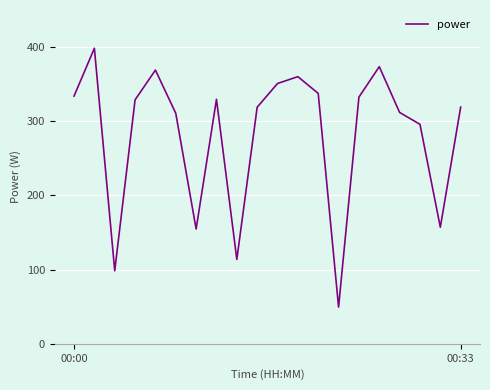

What is the difference between the second highest and minimum values?

324.1